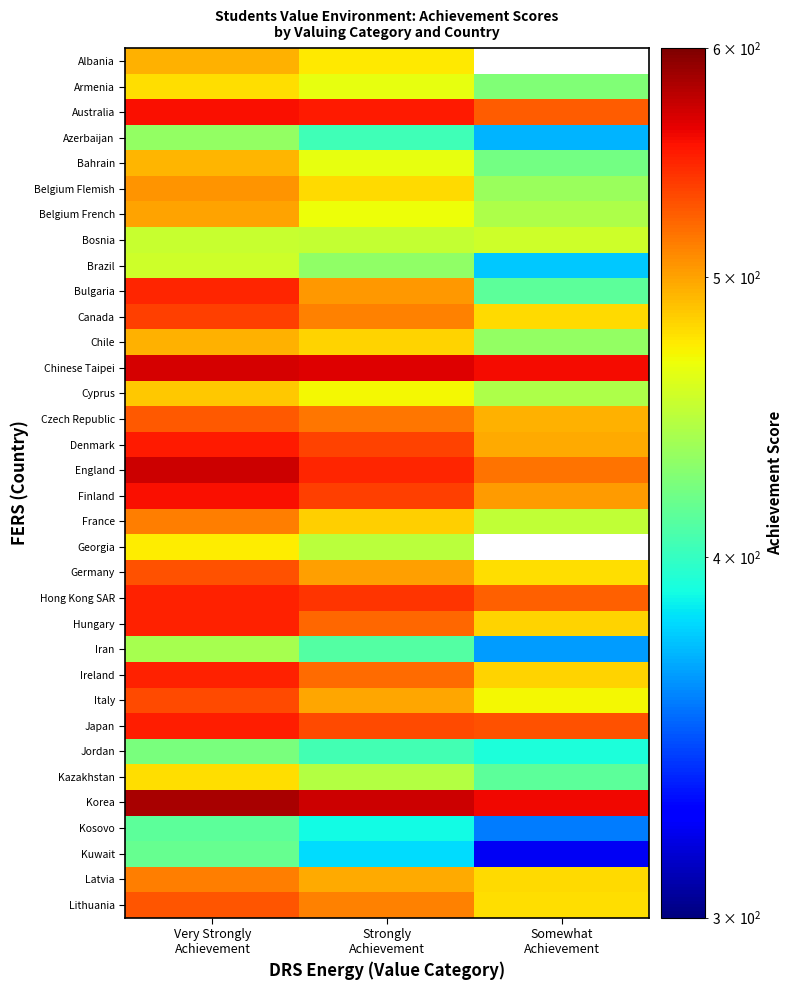

Rank the categories by Lithuania value from lowest to highest.

Somewhat Achievement, Strongly Achievement, Very Strongly Achievement